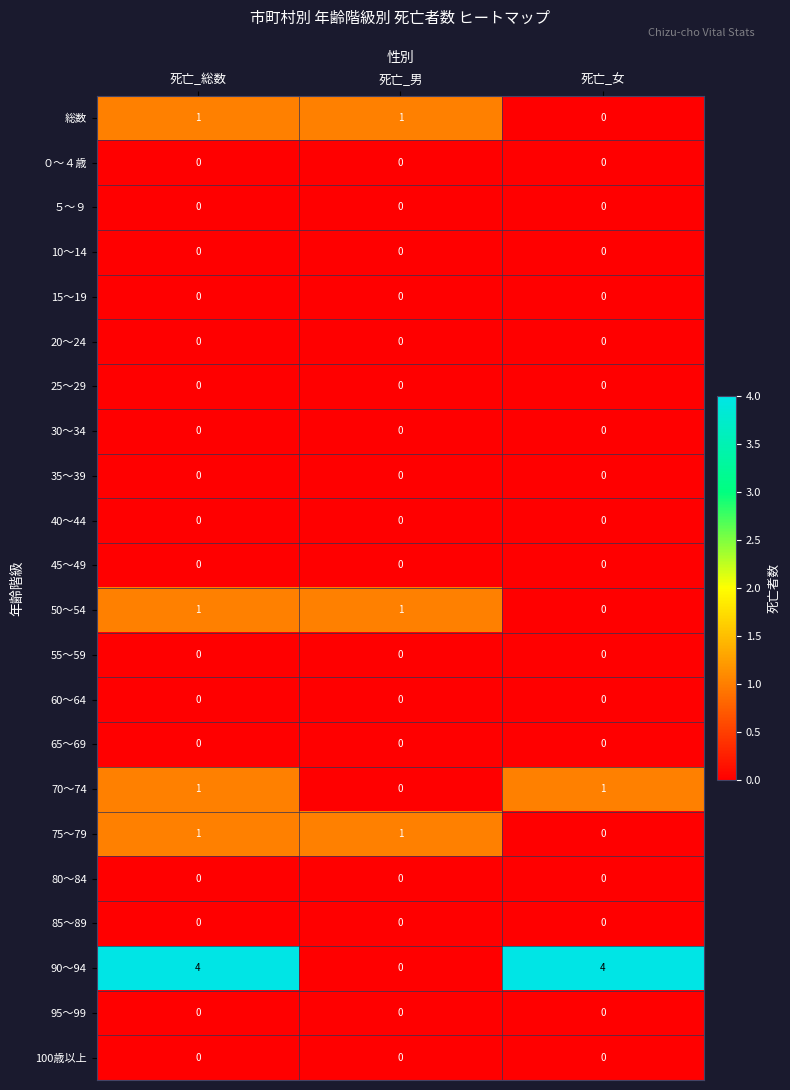

Which series changed the most between 死亡_総数 and 死亡_男?

90～94